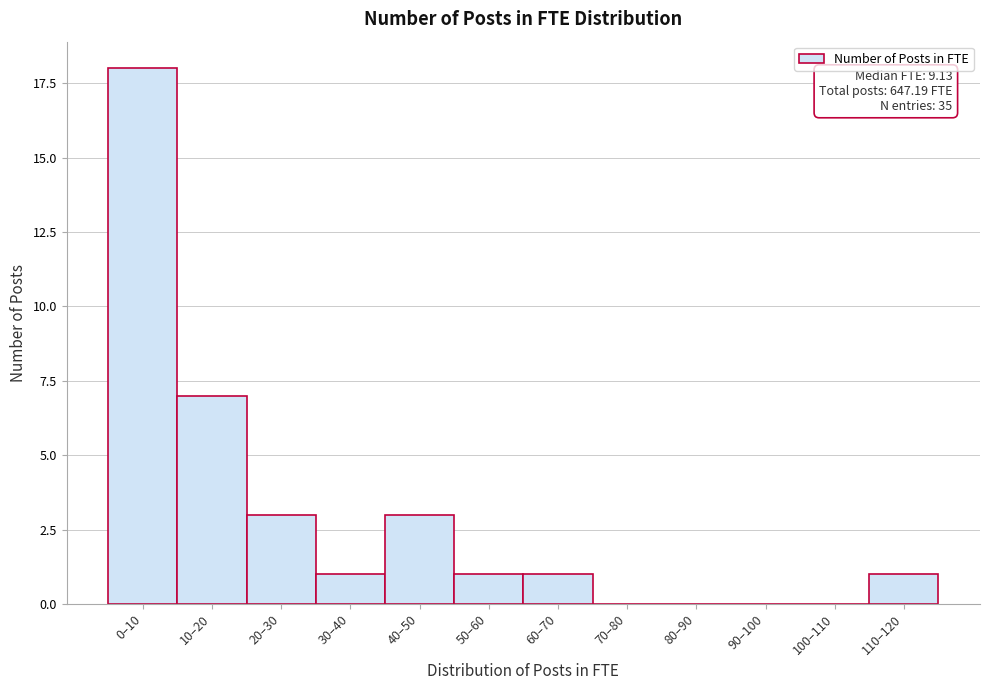

Reading left to right, list all the values displayed in this chart.

0–10=18	10–20=7	20–30=3	30–40=1	40–50=3	50–60=1	60–70=1	70–80=0	80–90=0	90–100=0	100–110=0	110–120=1